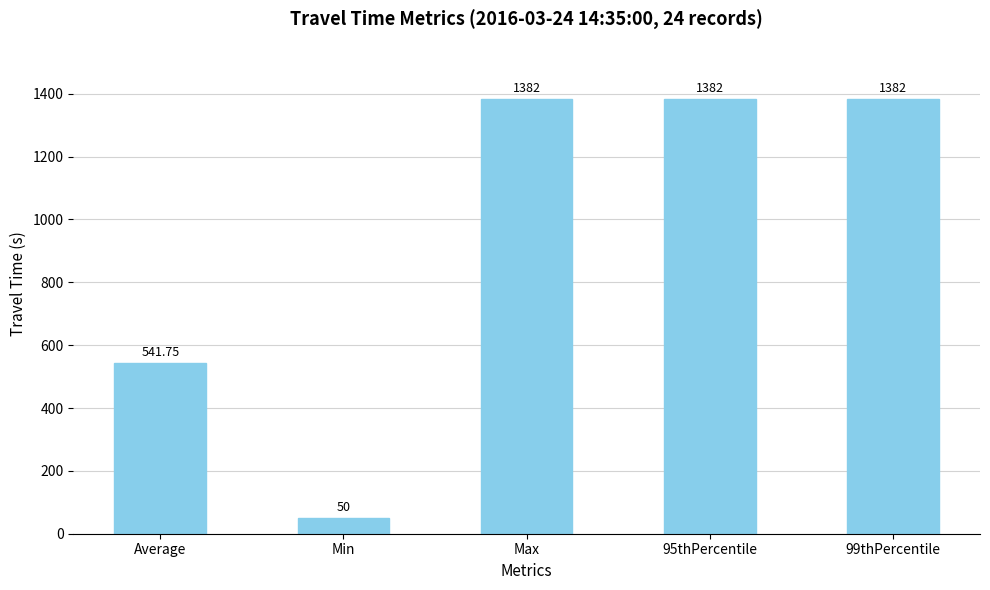

How many bars are there in total?

5